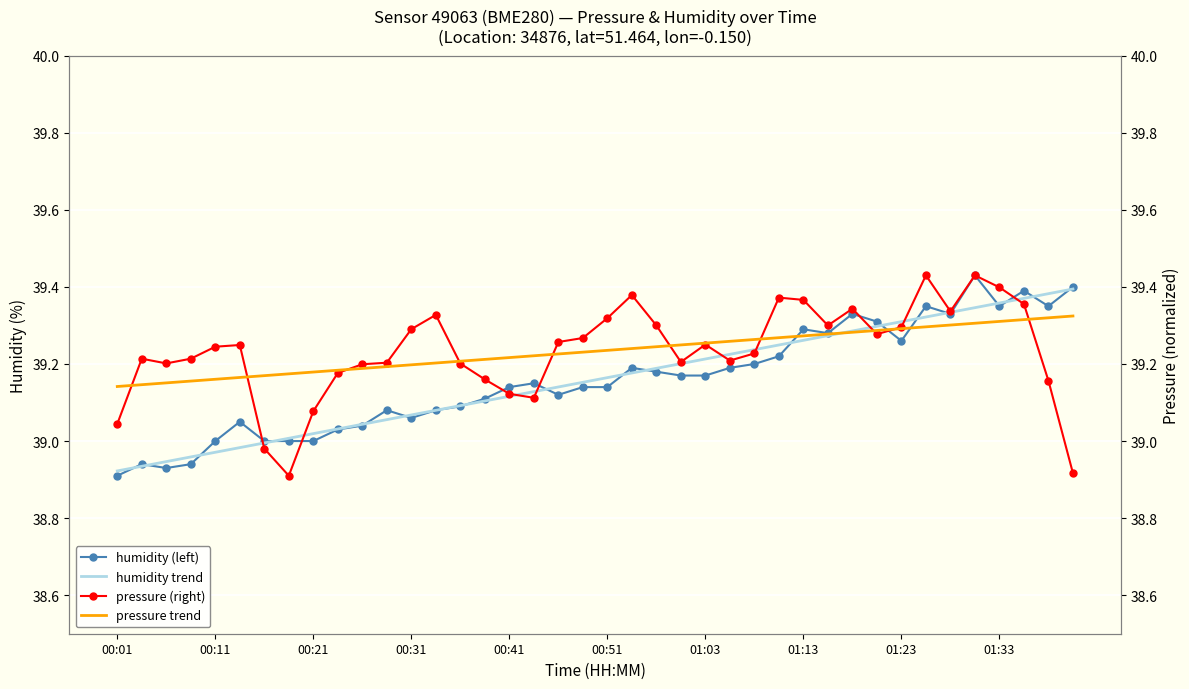

Which series has the largest range (max minus min)?

humidity (left)